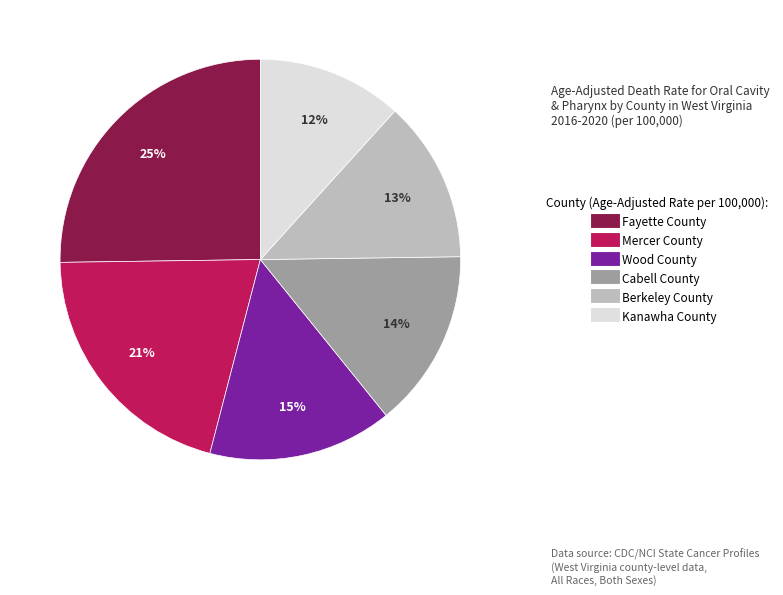

To the nearest percent, what is the average slice percentage?

17%